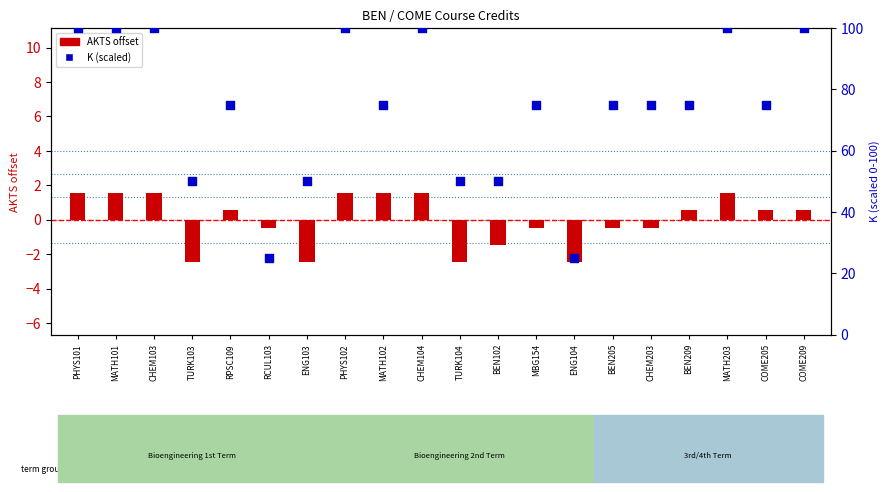

At which category is the sum across all series the highest?

PHYS101